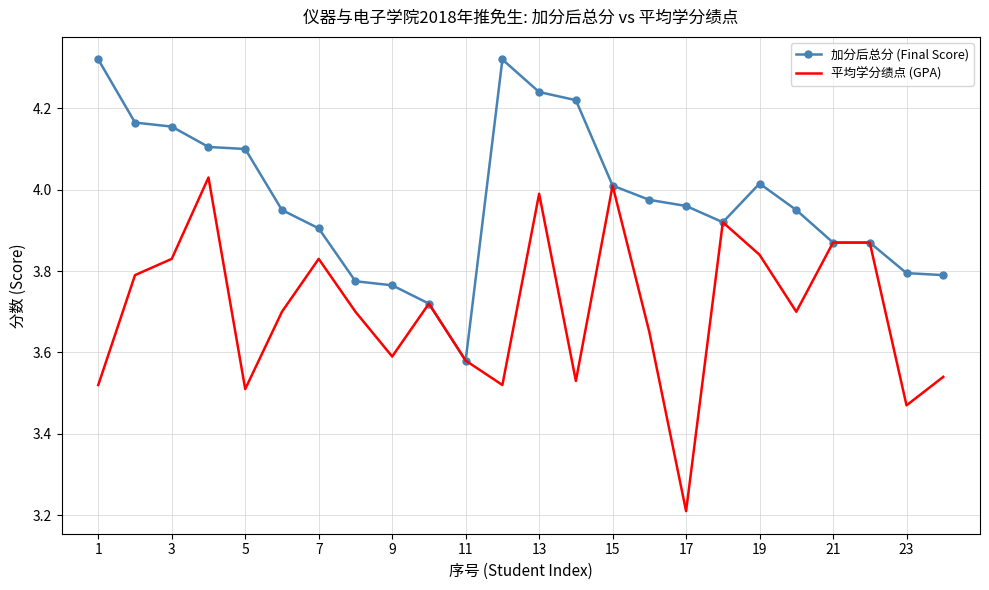

Which series has the largest total across all categories?

加分后总分 (Final Score)